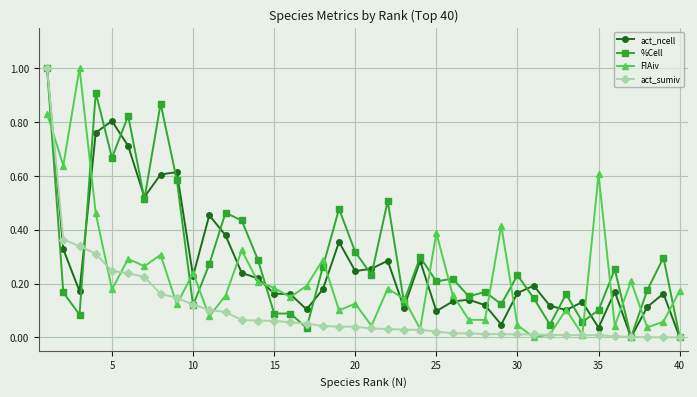

What is the greatest value displayed?

1.0